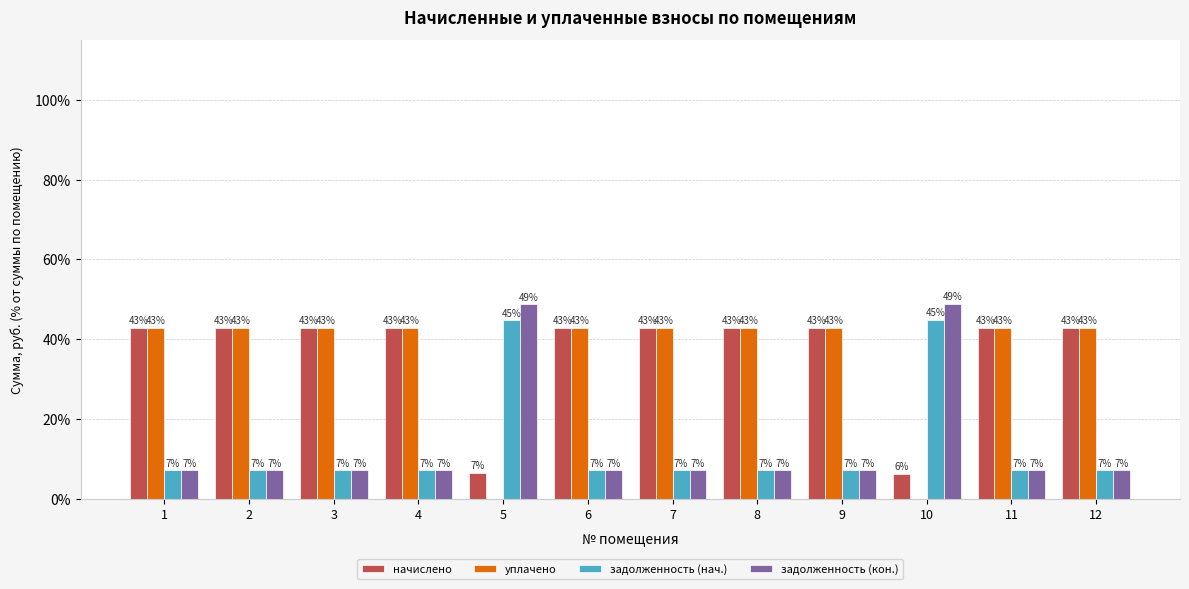

Which series has the largest range (max minus min)?

уплачено